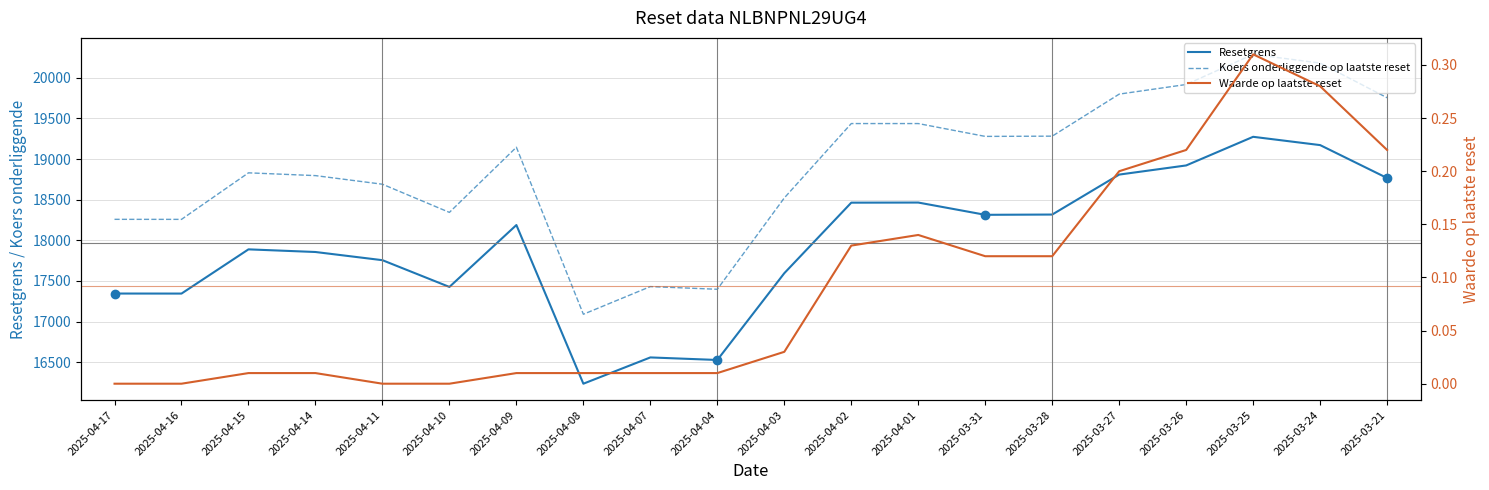

The value of Resetgrens at 2025-04-03 is 17595.4. True or false?

True